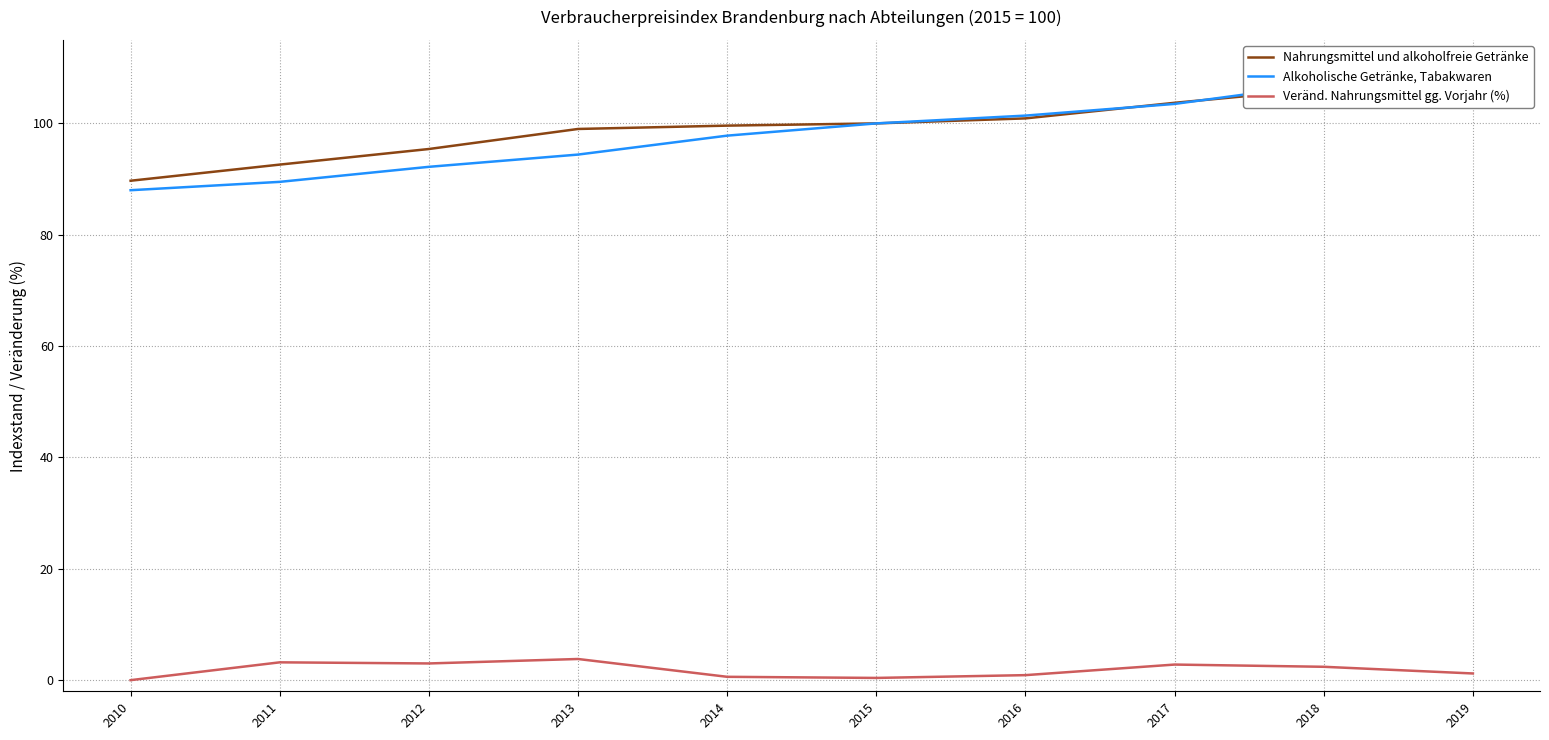

Reading right to left, what are all the values shown in this chart?

Nahrungsmittel und alkoholfreie Getränke: 107.5	106.2	103.7	100.9	100.0	99.6	99.0	95.4	92.6	89.7
Alkoholische Getränke, Tabakwaren: 110.0	107.1	103.5	101.4	100.0	97.8	94.4	92.2	89.5	88.0
Veränd. Nahrungsmittel gg. Vorjahr (%): 1.2	2.4	2.8	0.9	0.4	0.6	3.8	3.0	3.2	0.0